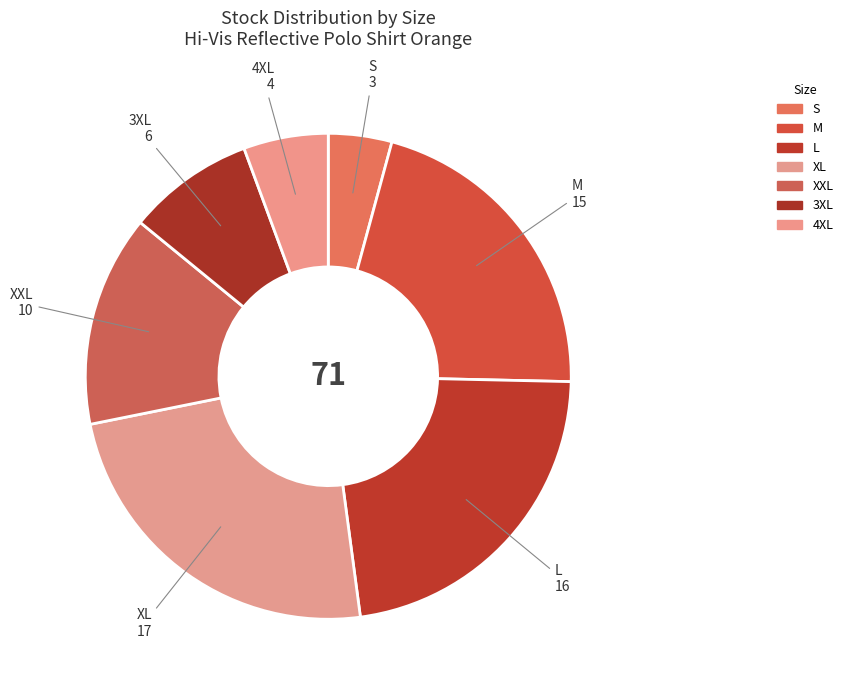

Count the number of slices in the pie.

7